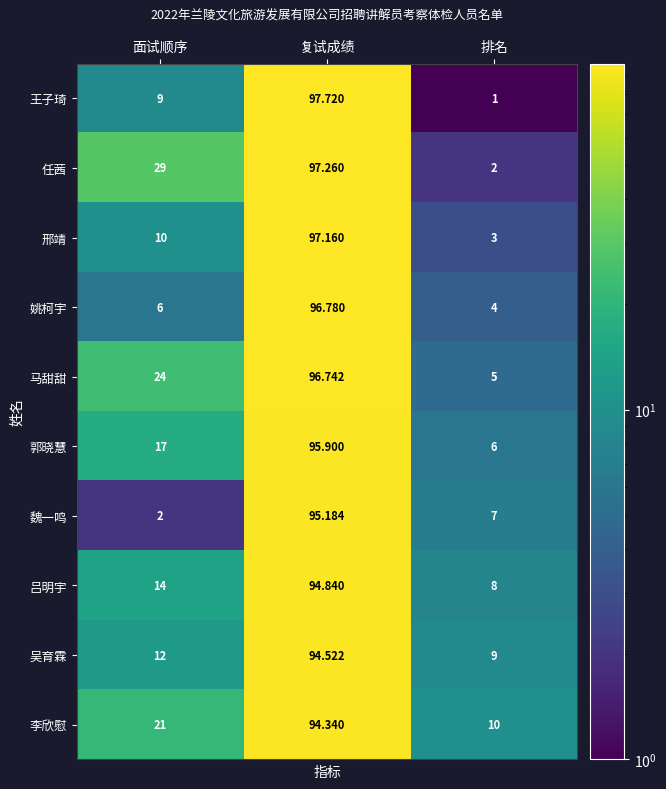

At which label is 魏一鸣 closest to 48?

排名